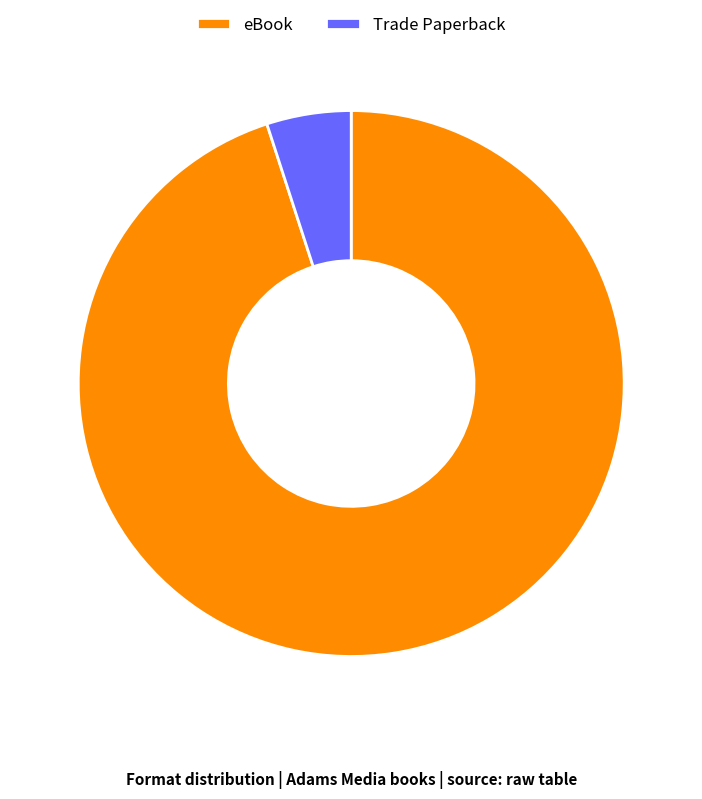

Is it true that eBook is 99% of the pie?

False